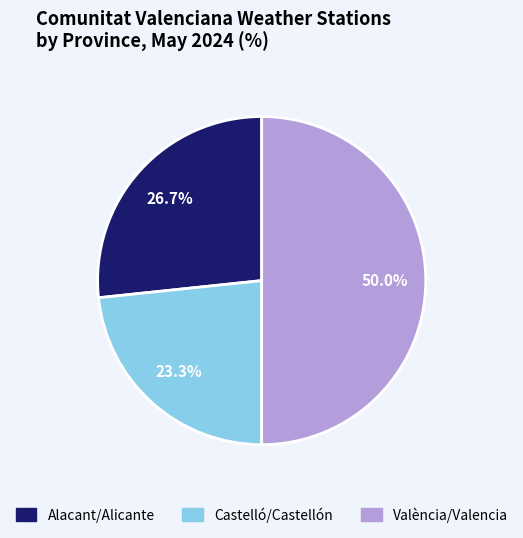

Which category has the smallest portion of the pie?

Castelló/Castellón